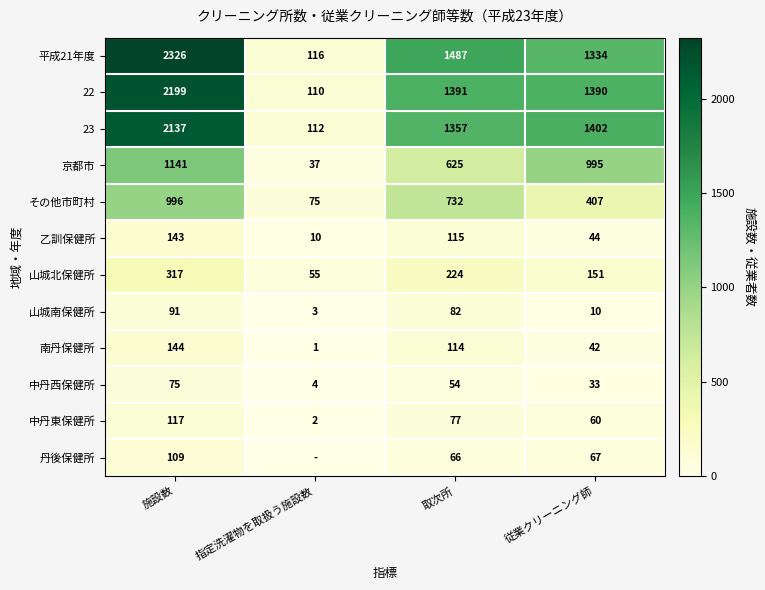

True or false: 南丹保健所 has a value of 2 at 指定洗濯物を取扱う施設数.

False